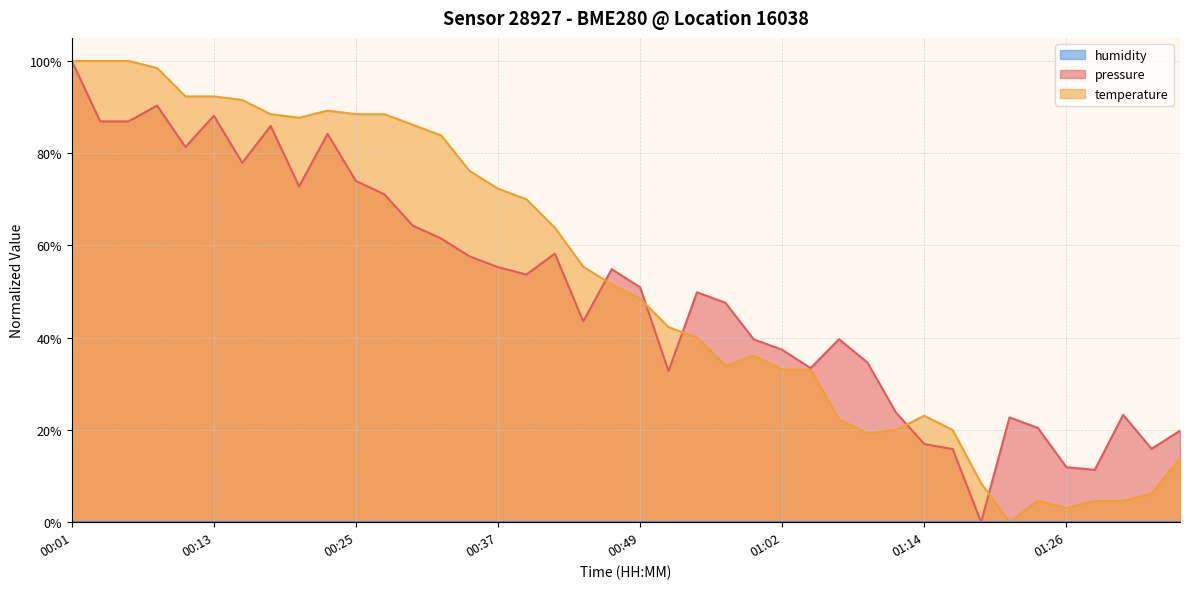

Which series has the widest spread of values?

pressure